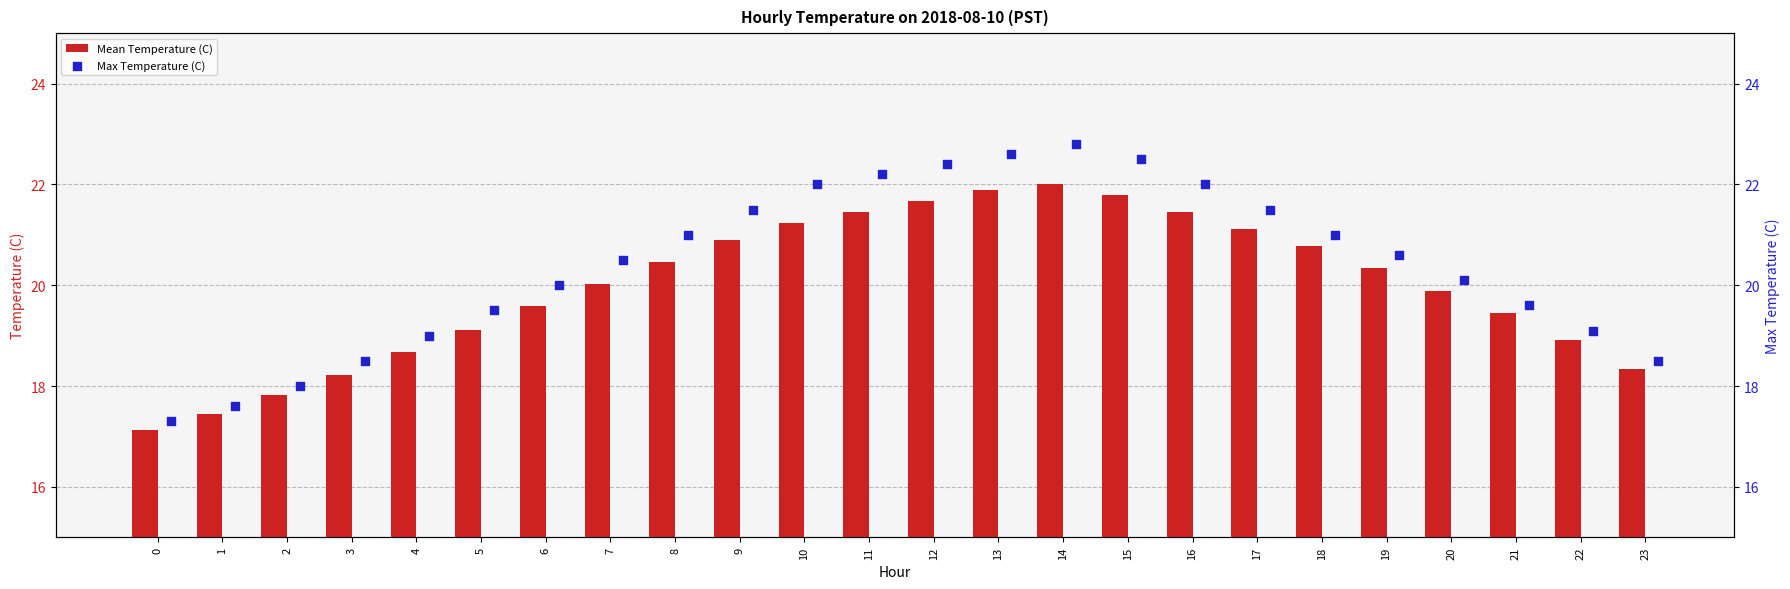

What is the difference between the maximum and minimum values in the Mean Temperature (C) series?

4.9